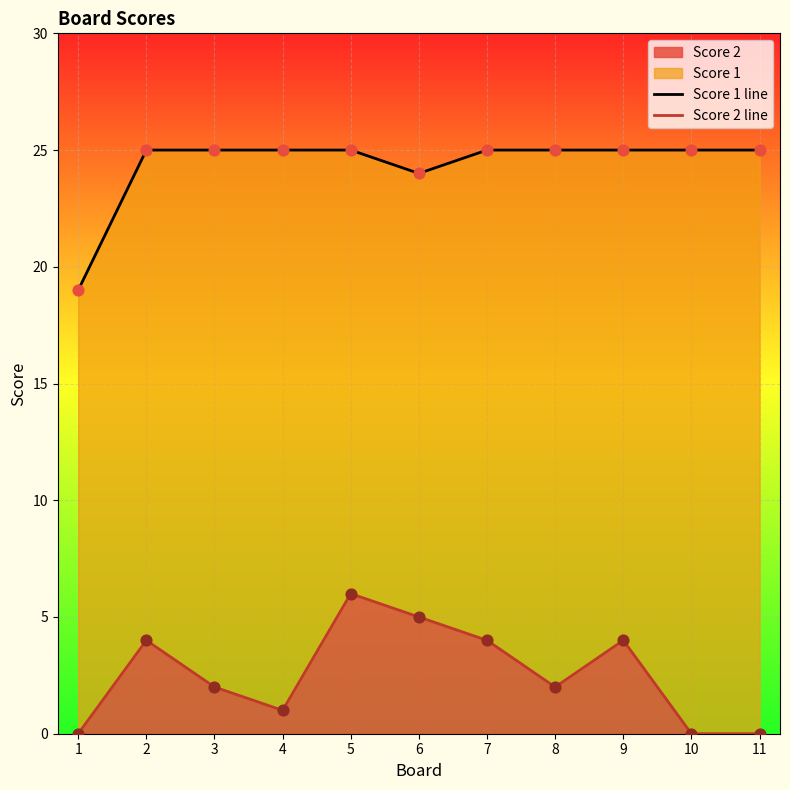

Which series has the largest total across all categories?

Score 1 line